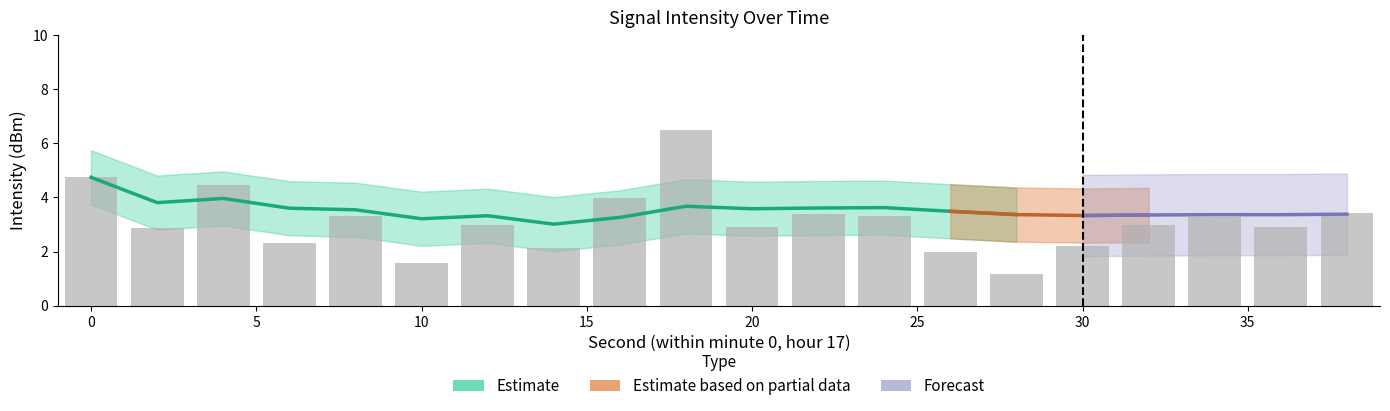

How many data points are above 2?

17